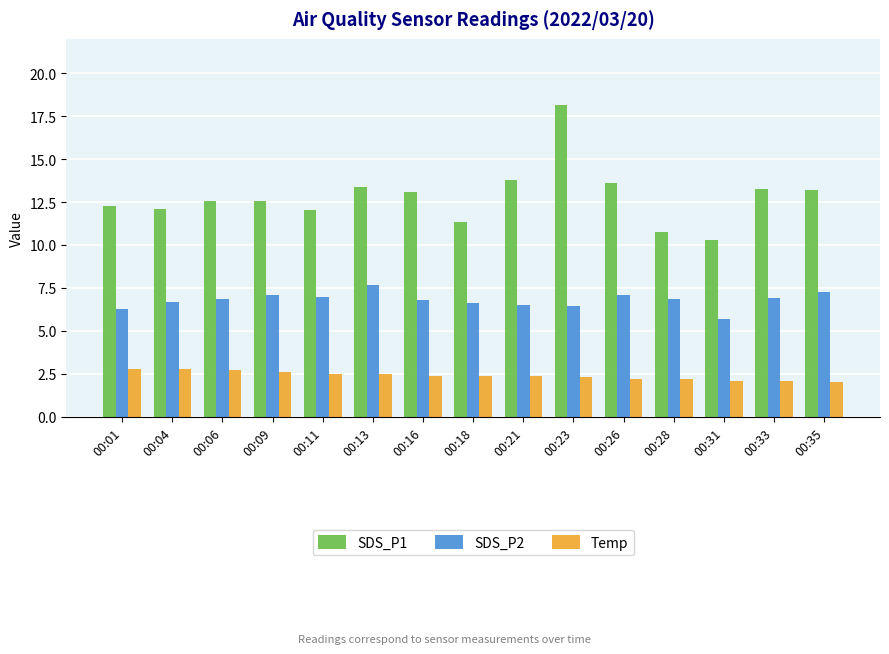

What is the maximum value shown in the chart?

18.1